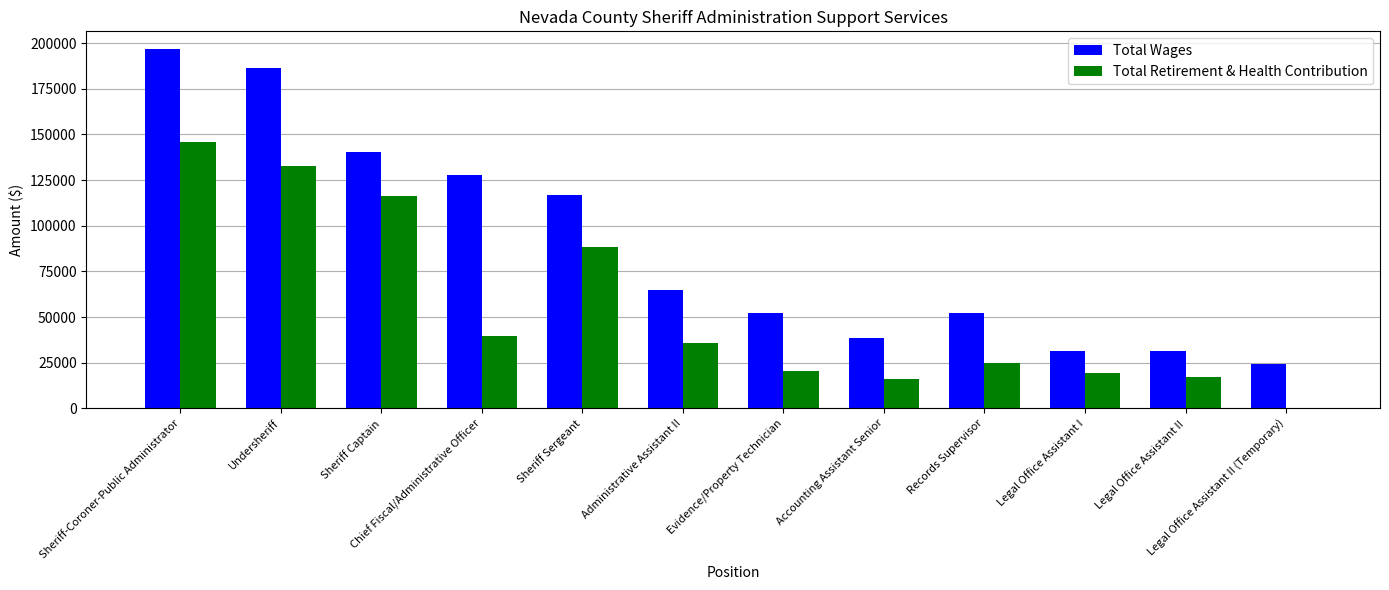

How many series are shown in this chart?

2